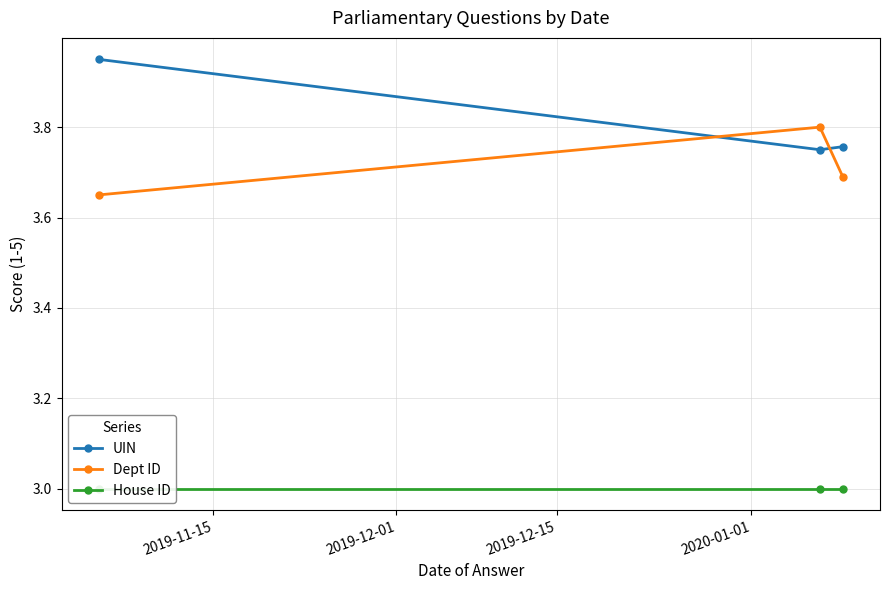

Reading left to right, extract all data points from this chart.

UIN: 4.0	3.8	3.8
Dept ID: 3.6	3.8	3.7
House ID: 3.0	3.0	3.0